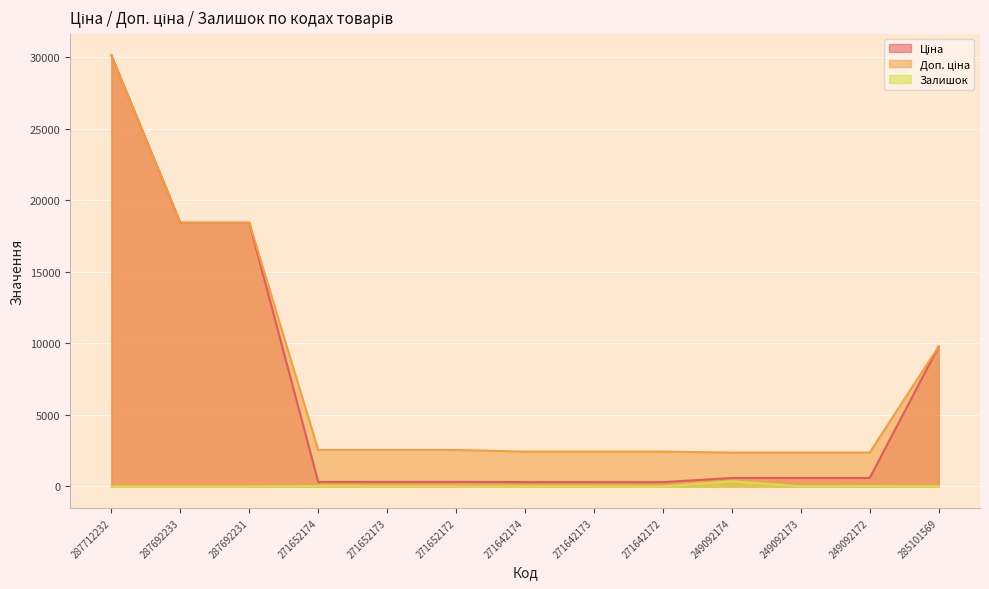

Which has a higher value, 287712232 or 249092172?

287712232